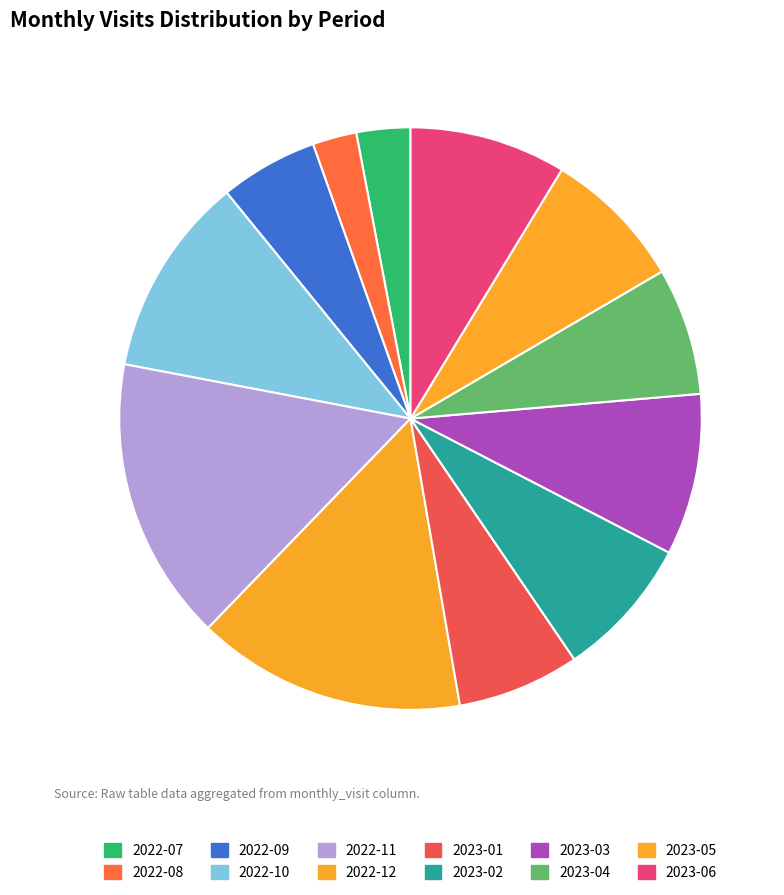

Which category has the biggest portion of the pie?

2022-11